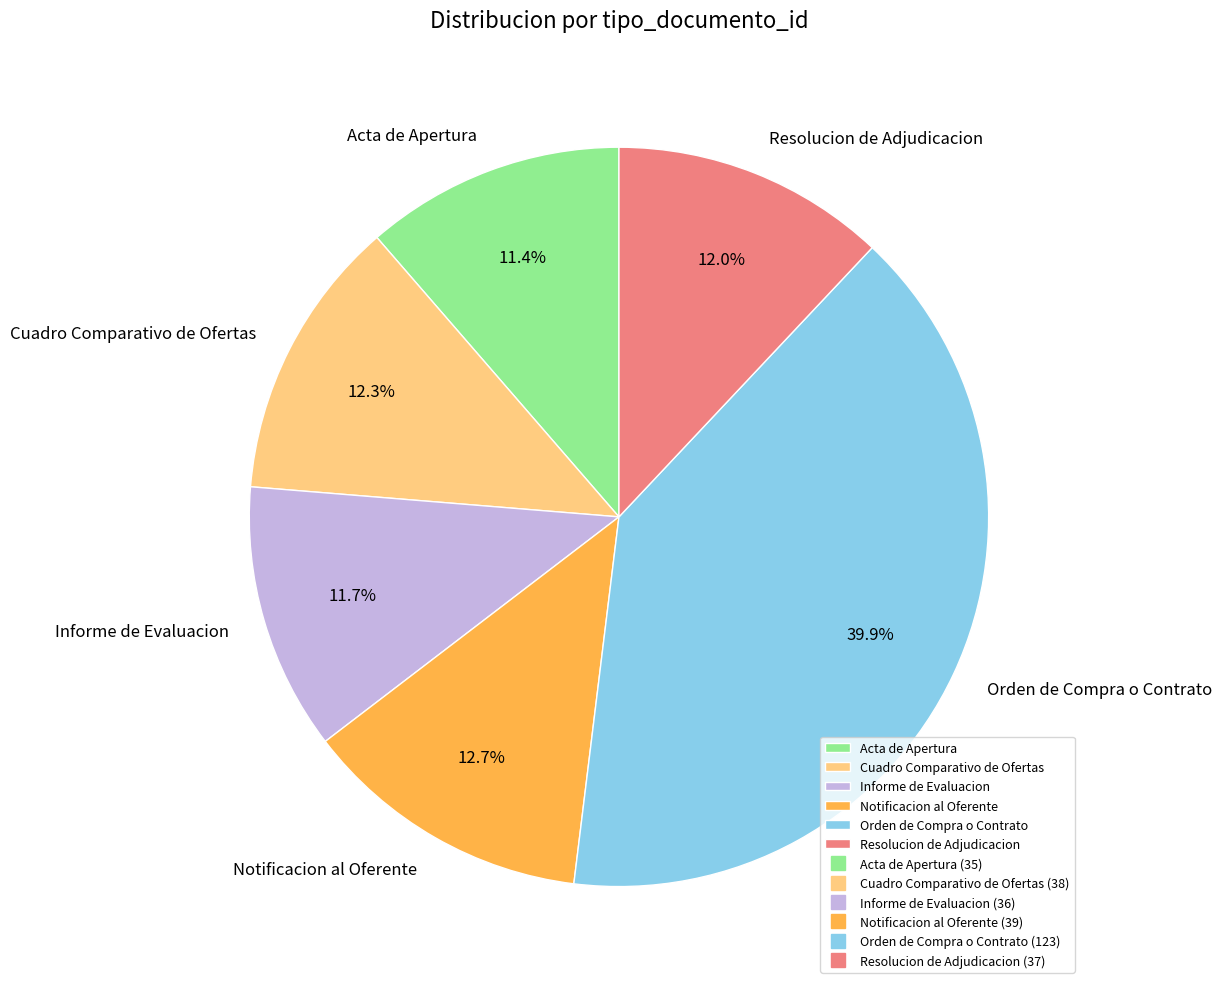

How many slices are in this pie chart?

6